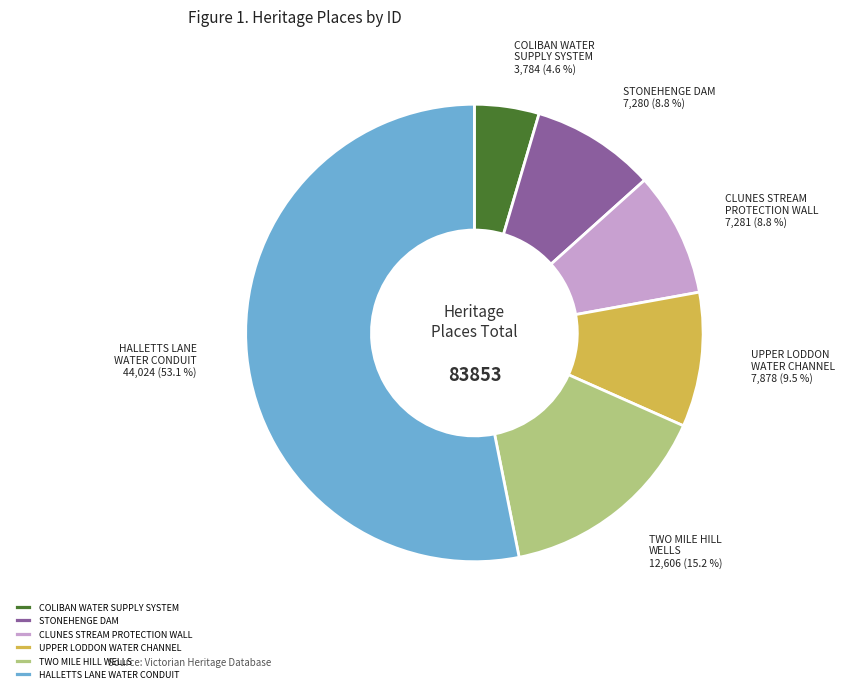

What is the largest slice in the pie chart?

HALLETTS LANE WATER CONDUIT